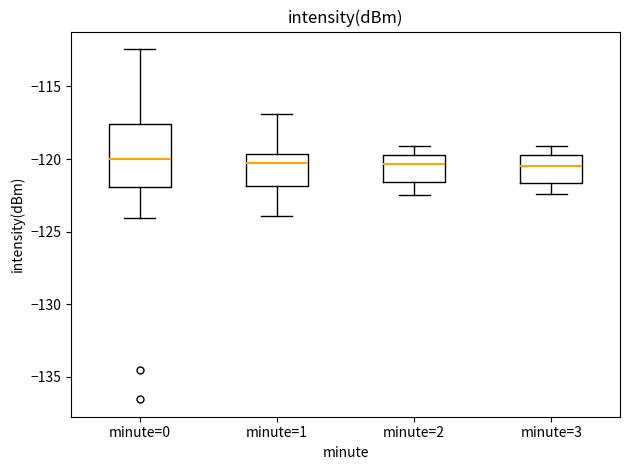

Comparing the boxes themselves (not the whiskers), which one is the tallest?

minute=0